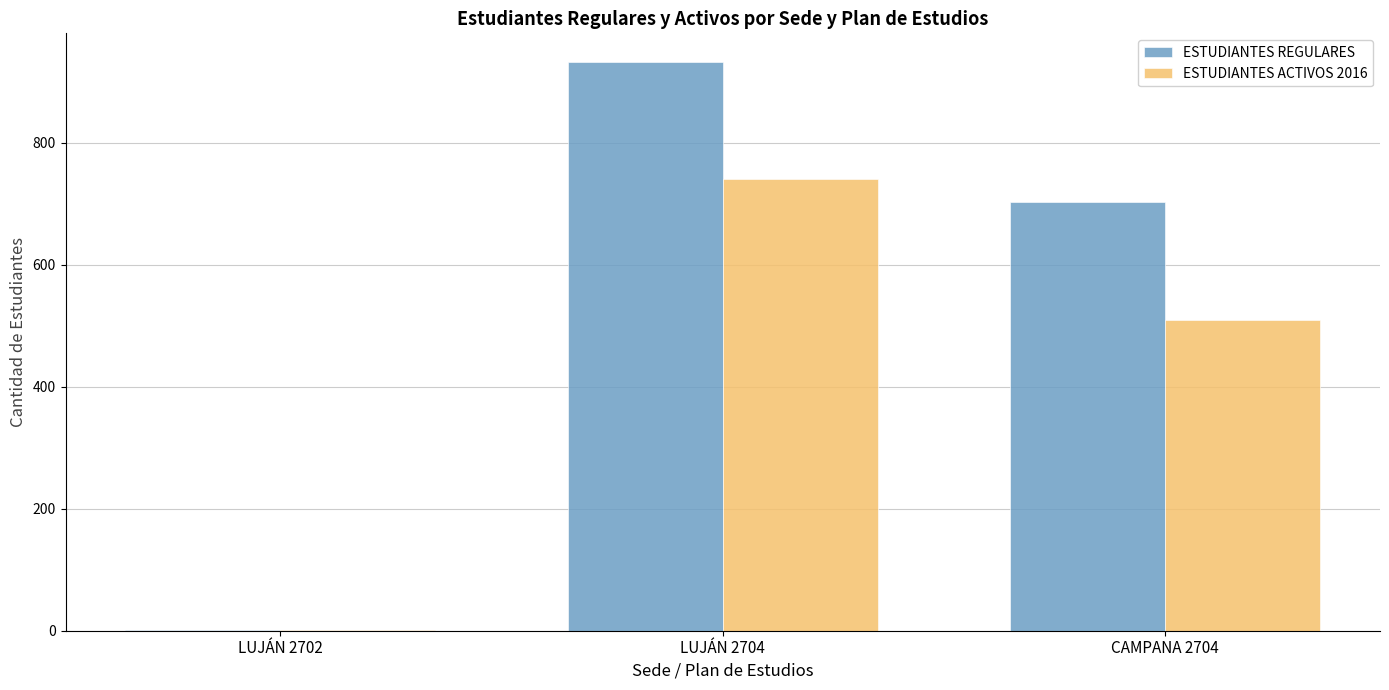

Which series has the widest spread of values?

ESTUDIANTES REGULARES